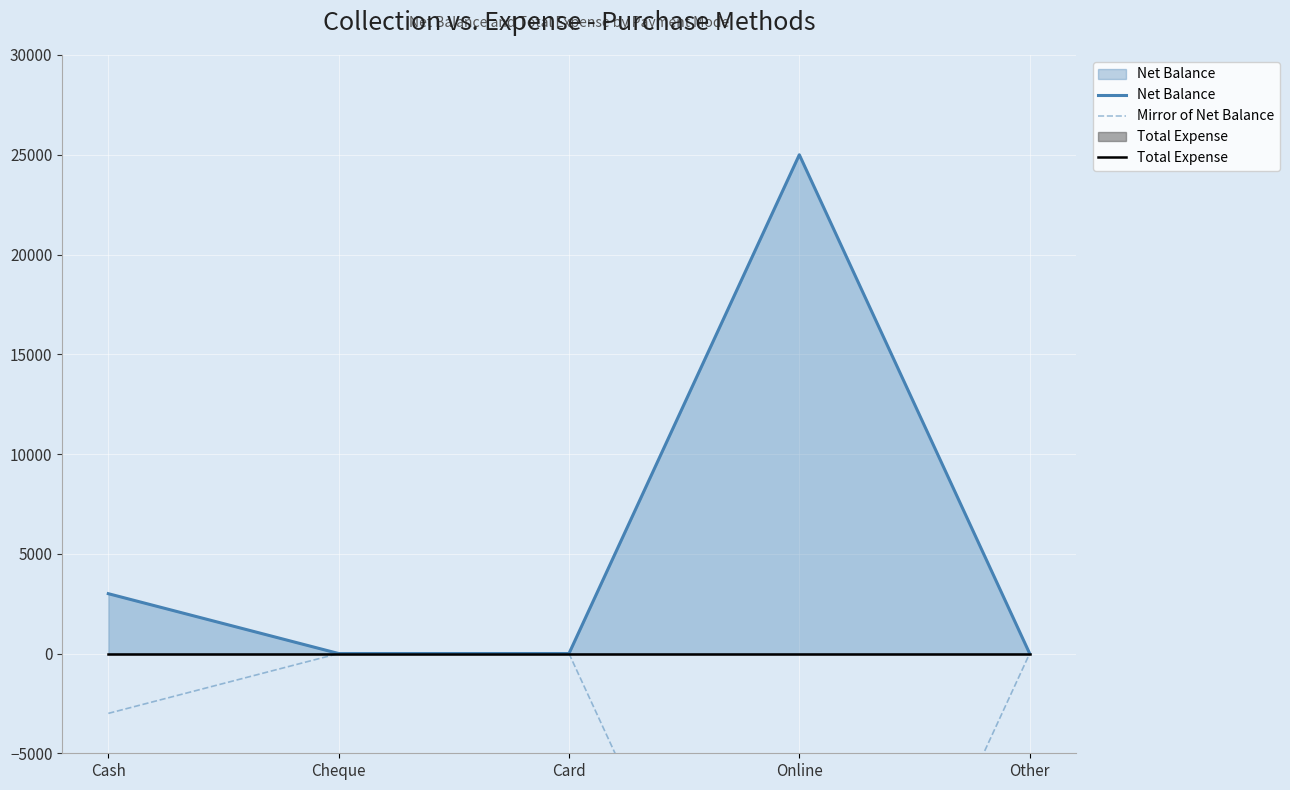

Rank the series by their average value, from highest to lowest.

Net Balance, Total Expense, Mirror of Net Balance